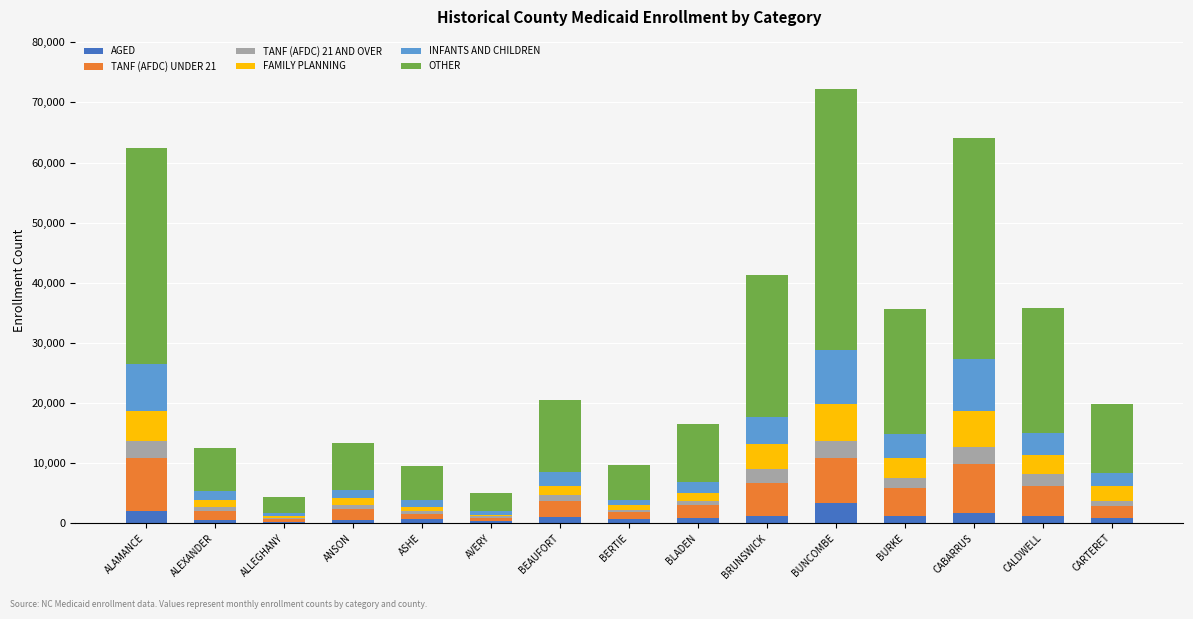

What is the highest value of the AGED series?

3348